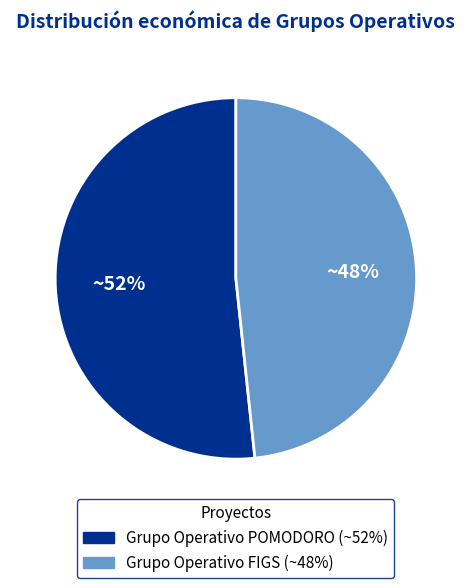

What is the total percentage of Grupo Operativo FIGS and Grupo Operativo POMODORO?

100.0%